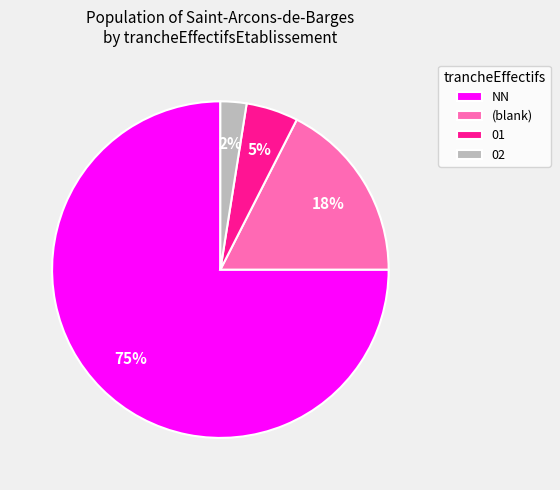

Between 01 and NN, which is larger?

NN